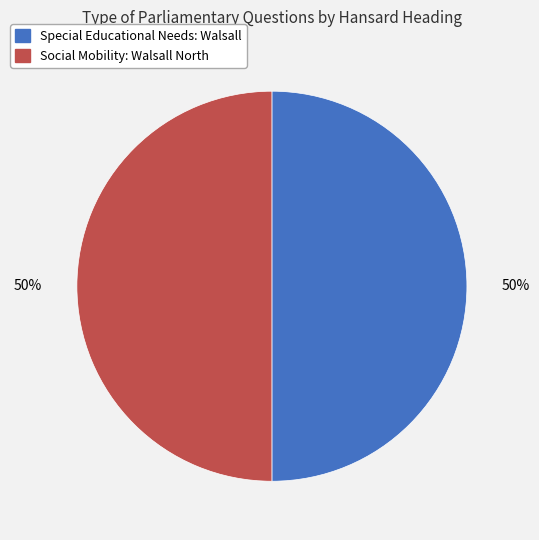

Is it true that Special Educational Needs: Walsall is 50% of the pie?

True